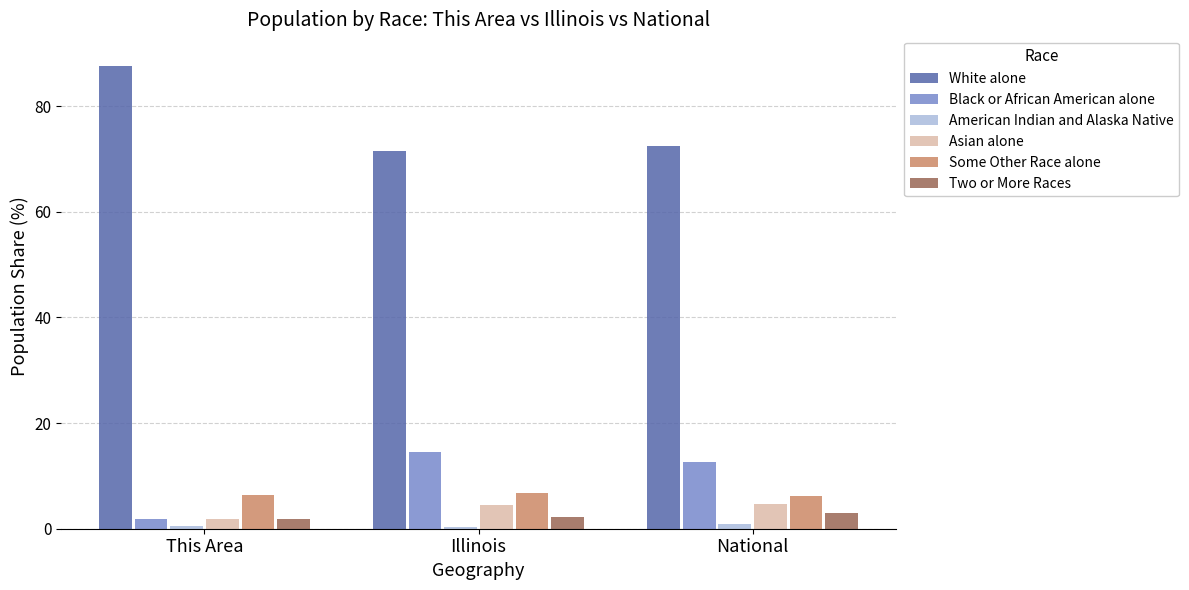

Rank the categories by Black or African American alone value from lowest to highest.

This Area, National, Illinois